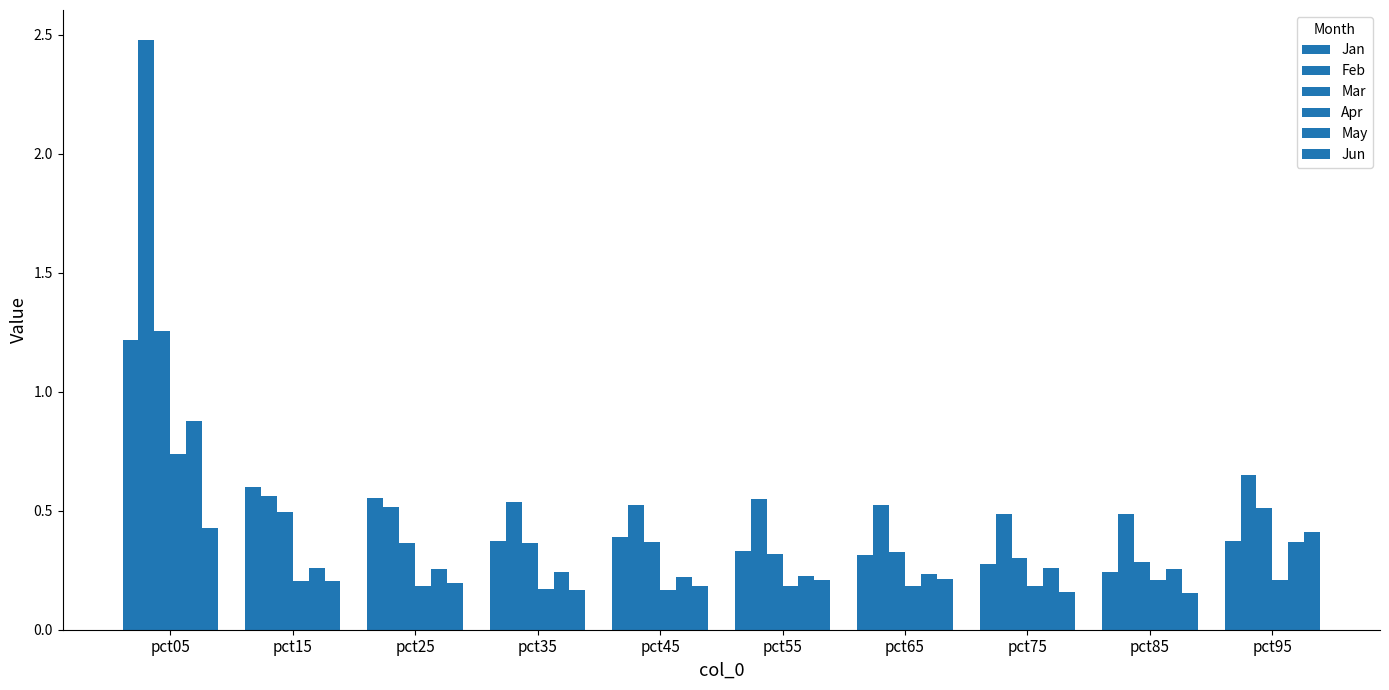

What is the difference between the May values at pct75 and pct95?

0.1